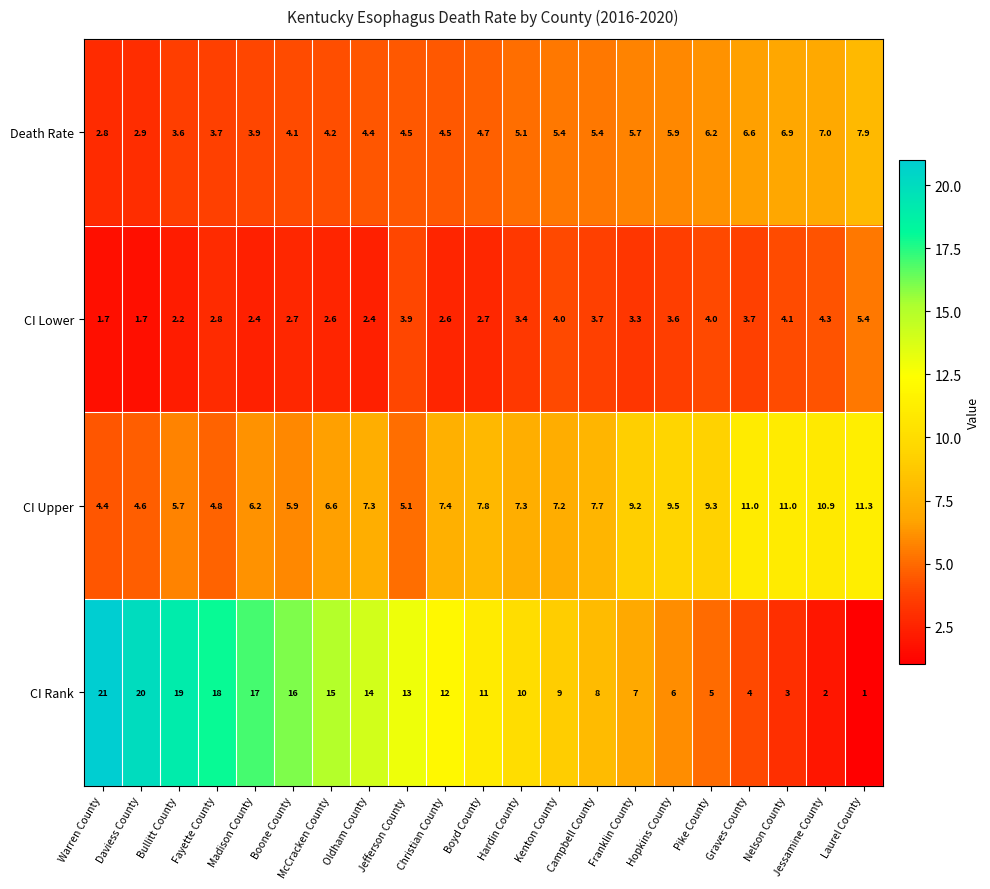

Is it true that CI Upper equals 1.1 at Warren County?

False